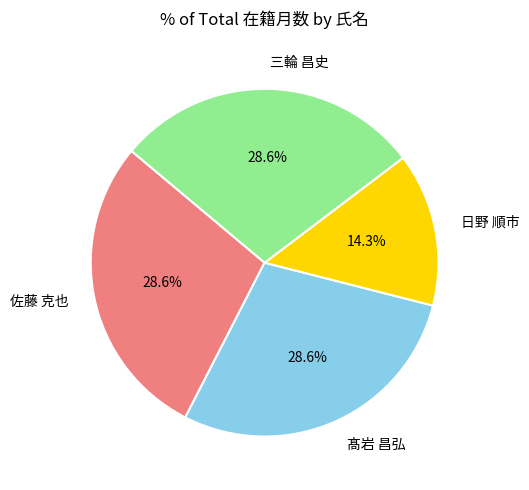

What is the total percentage of 佐藤 克也 and 日野 順市?

42.9%